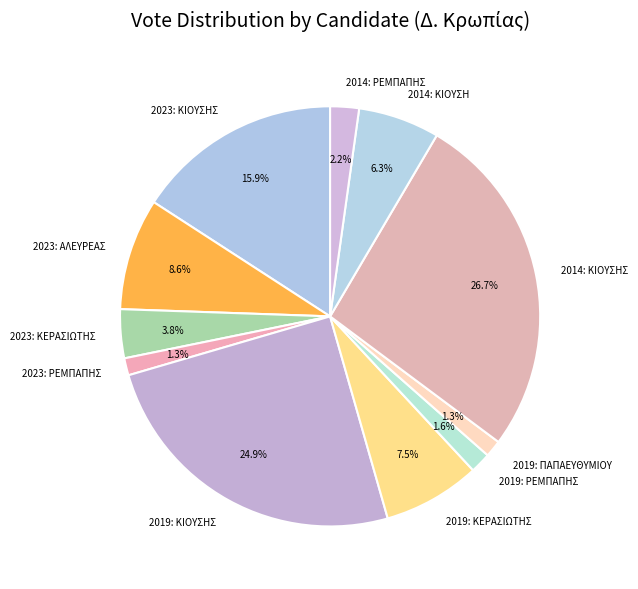

What is the largest slice in the pie chart?

2014: ΚΙΟΥΣΗΣ